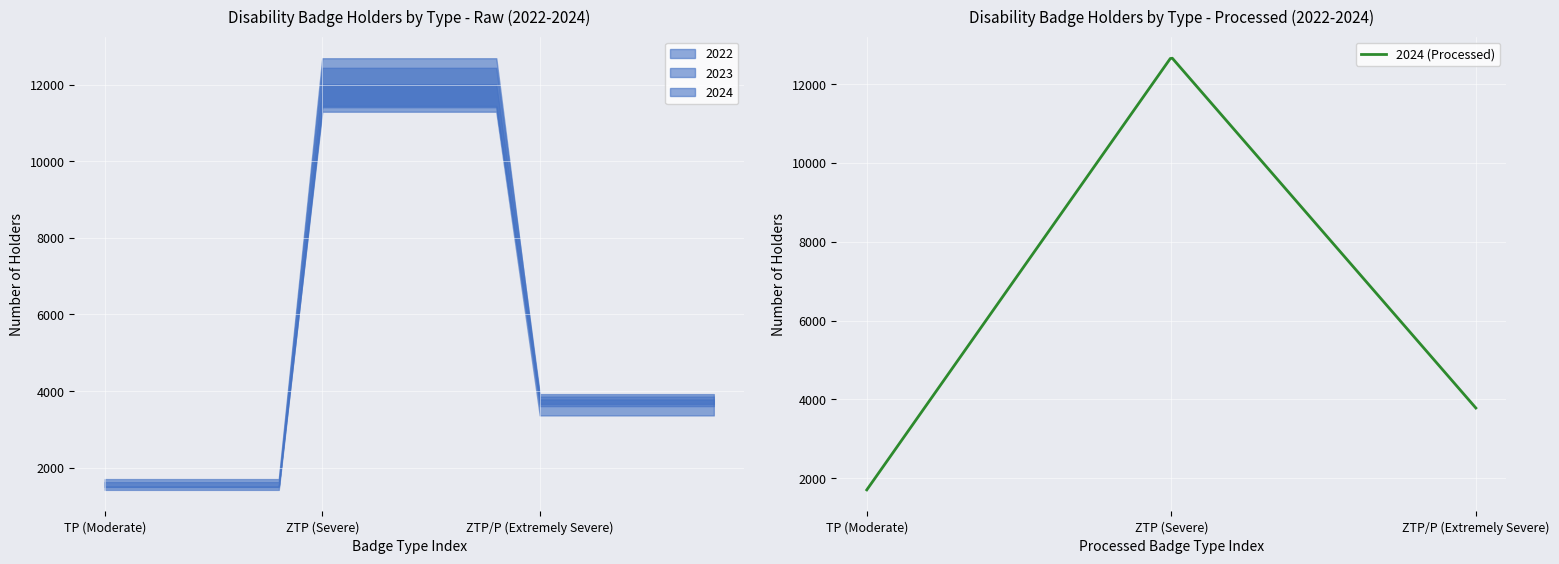

What is the difference between the 2023 values at ZTP/P (Extremely Severe) and ZTP (Severe)?

8518